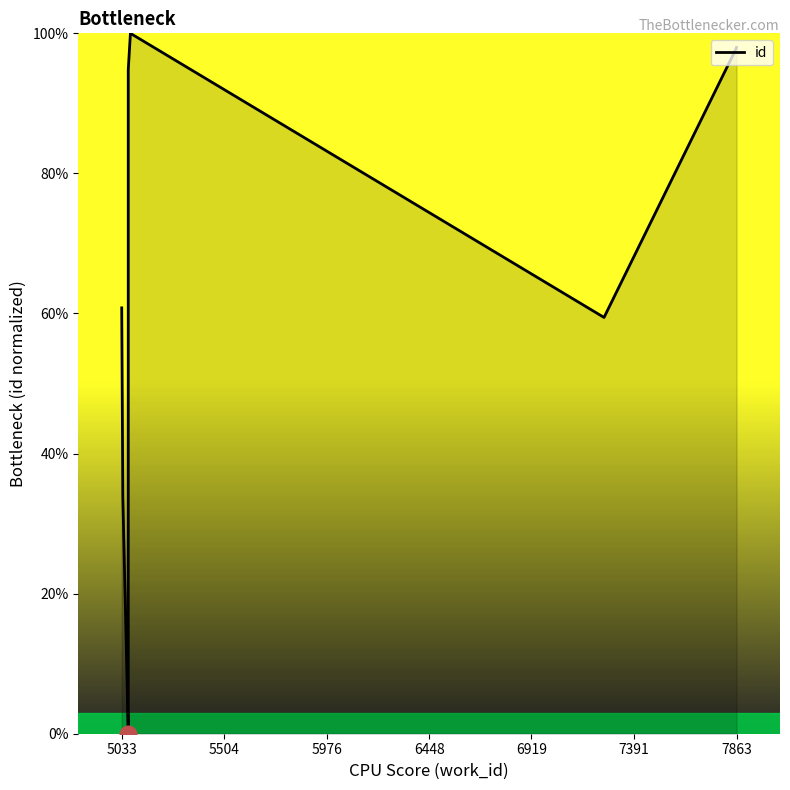

Reading left to right, extract all data points from this chart.

60.8	33.8	0.1	0.0	0.1	94.8	100.0	59.4	97.9	98.0